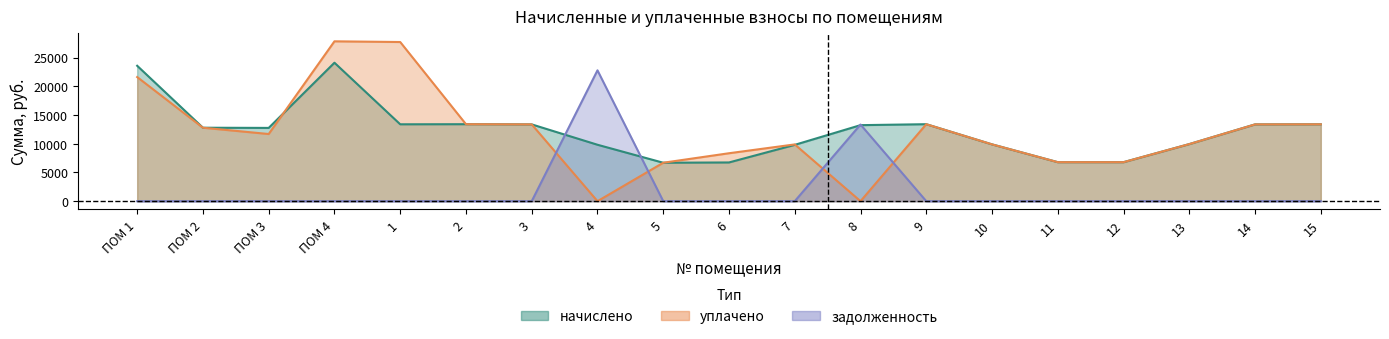

True or false: начислено has a value of 9886.3 at 10.

True